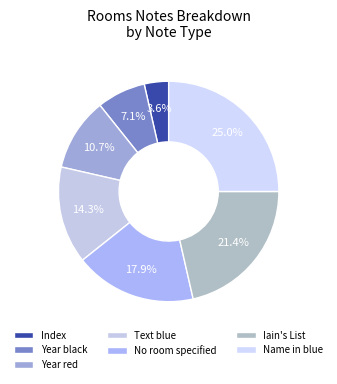

What portion of the pie excludes Index?

96.4%